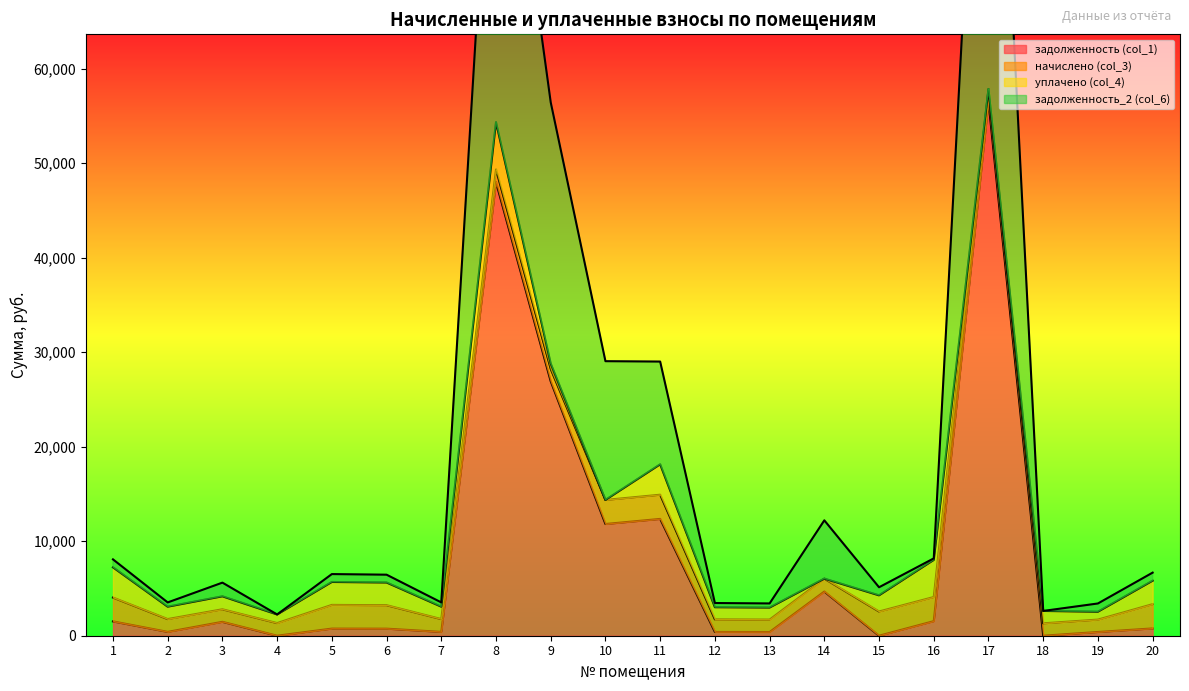

At which label is задолженность_2 (col_6) closest to 58984?

9